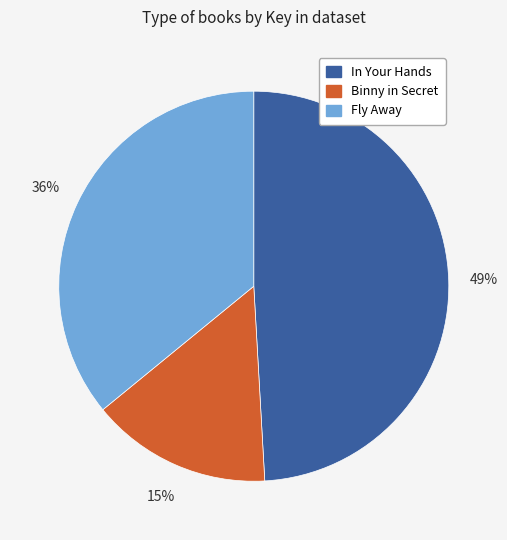

To the nearest percent, what percentage of the pie is In Your Hands?

49%